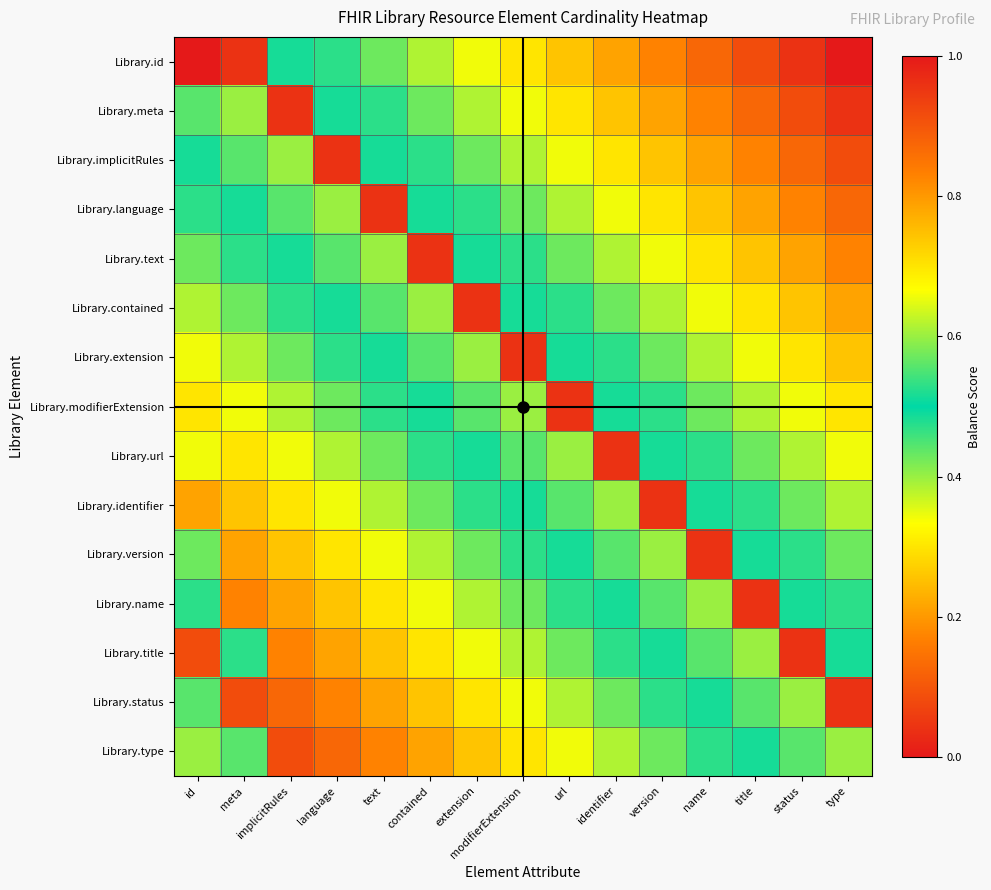

What is the total value across all series at name?

6.3